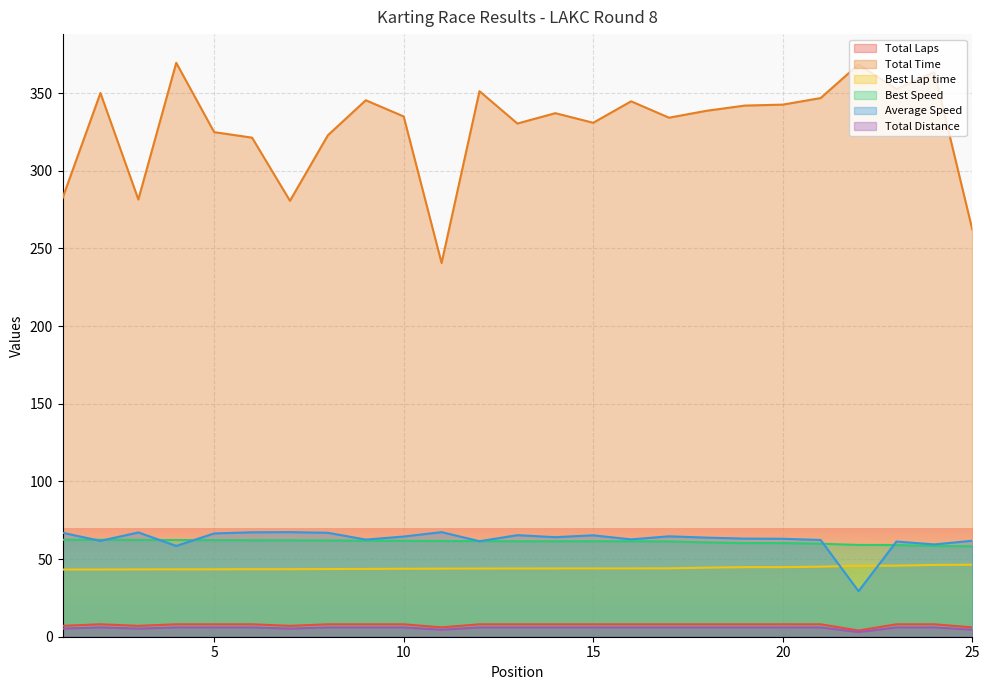

What are all the series names shown in the legend?

Total Laps, Total Time, Best Lap time, Best Speed, Average Speed, Total Distance